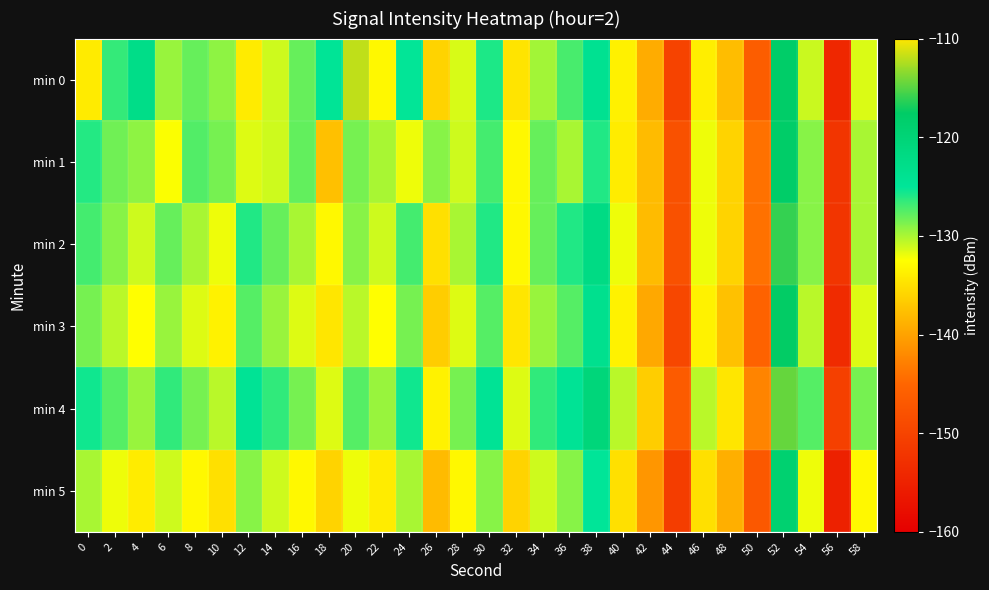

Which series changed the most between 18 and 32?

min 0